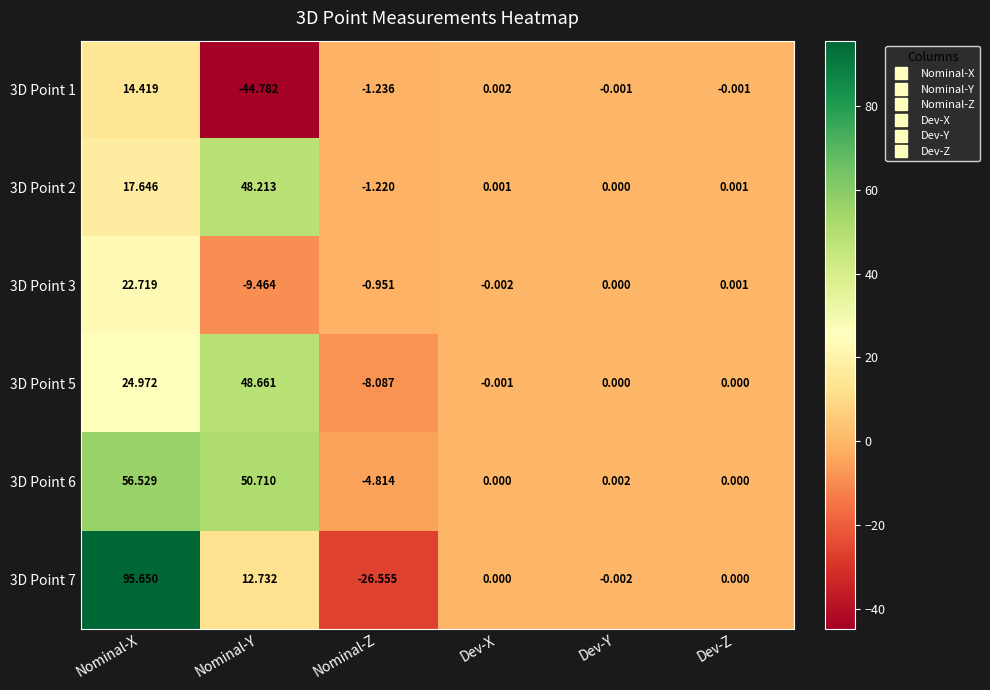

Which category has the highest value in the 3D Point 5 series?

Nominal-Y